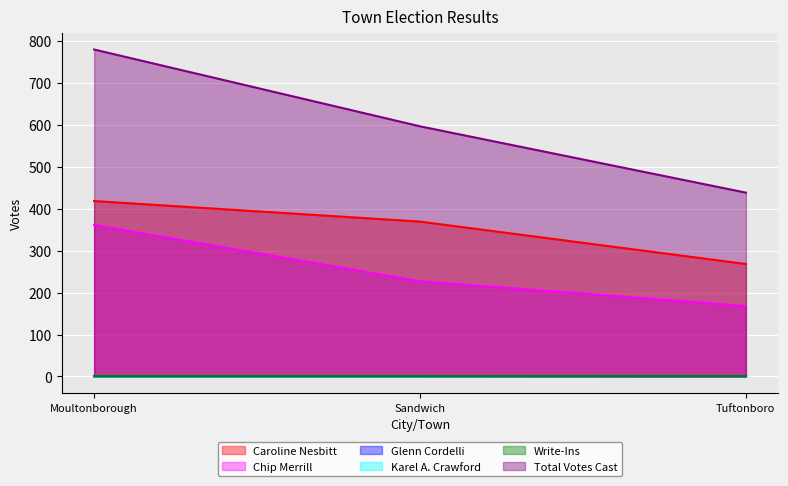

Rank the categories by Glenn Cordelli value from lowest to highest.

Moultonborough, Sandwich, Tuftonboro